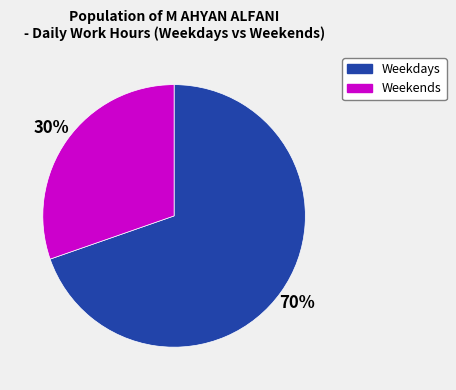

Is there any slice that represents more than half of the pie?

Yes